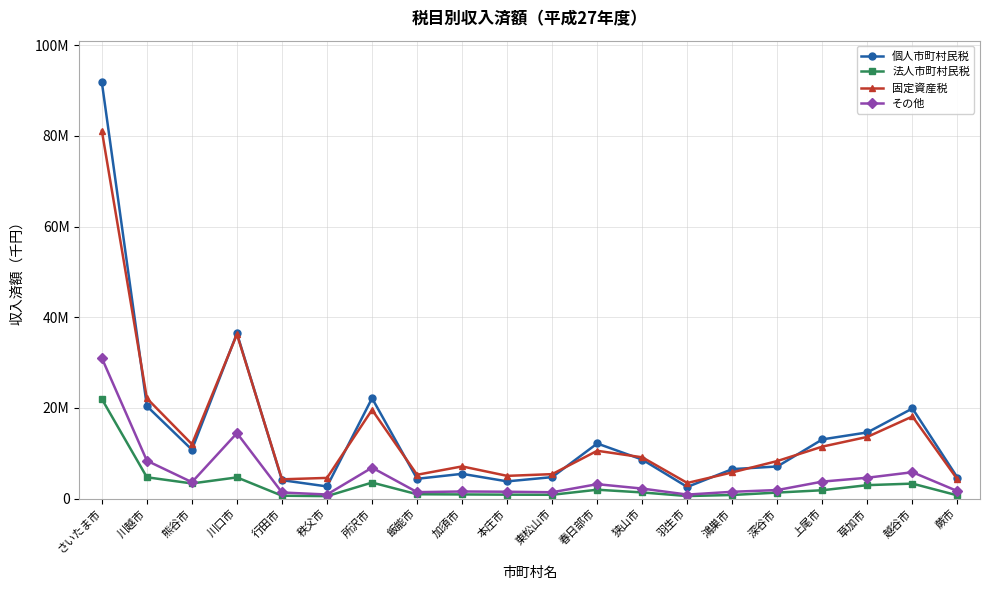

True or false: 固定資産税 and その他 cross at least once.

False